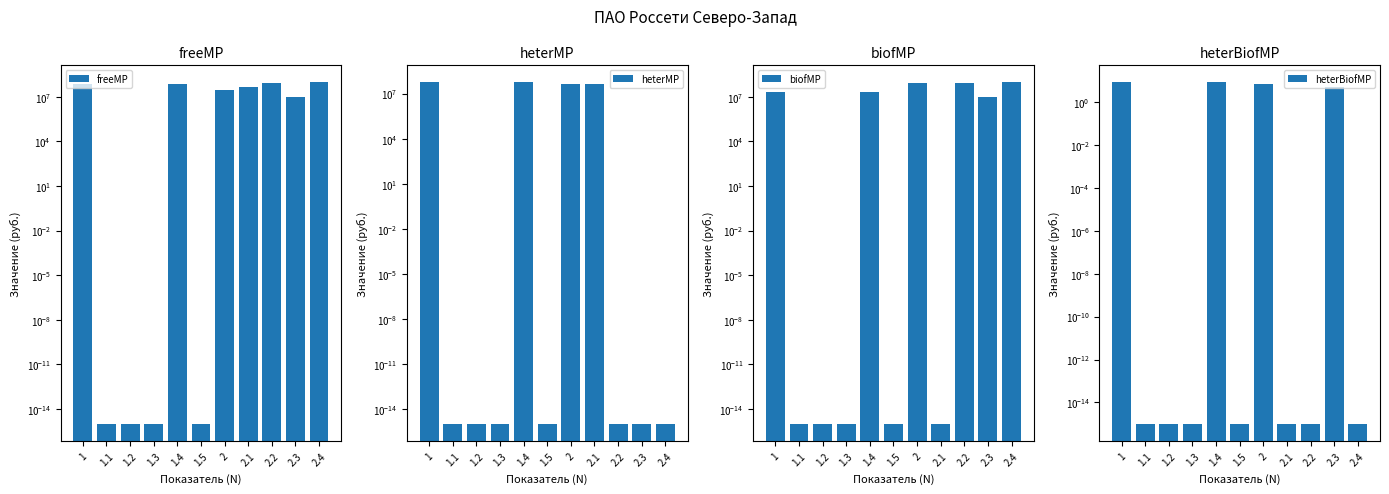

Reading left to right, transcribe all the data shown in this chart.

freeMP: 75410190.0	0.0	0.0	0.0	75410190.0	0.0	29508492.0	46237443.0	82324691.0	10119249.0	90827109.0
heterMP: 55484932.0	0.0	0.0	0.0	55484932.0	0.0	46237443.0	46237443.0	0.0	0.0	0.0
biofMP: 19925258.0	0.0	0.0	0.0	19925258.0	0.0	83271049.0	0.0	82324691.0	10119249.0	90827109.0
heterBiofMP: 8.0	0.0	0.0	0.0	8.0	0.0	7.0	0.0	0.0	5.0	0.0